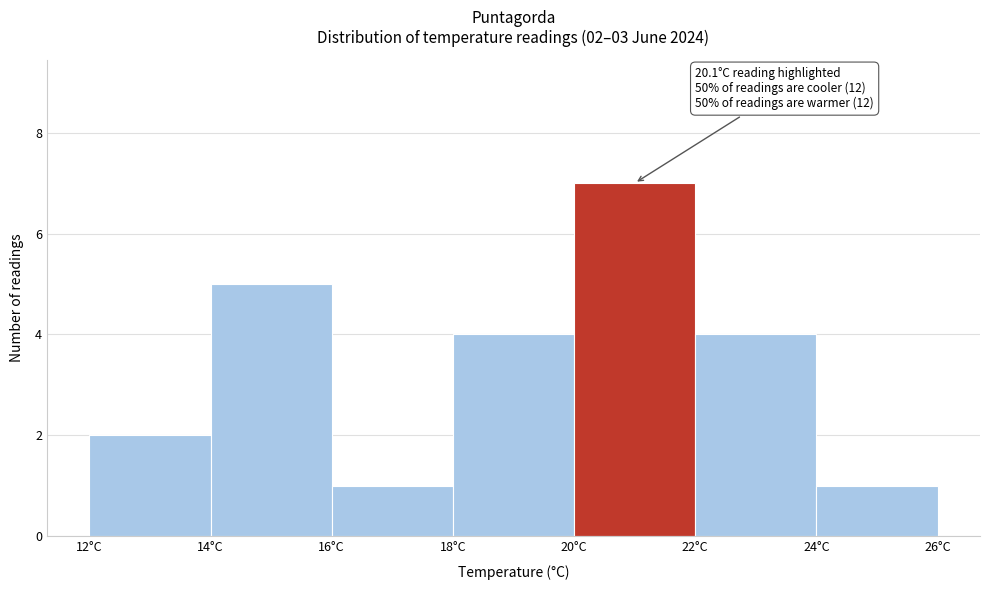

Which range on the x-axis has the tallest bar?

20 to 22